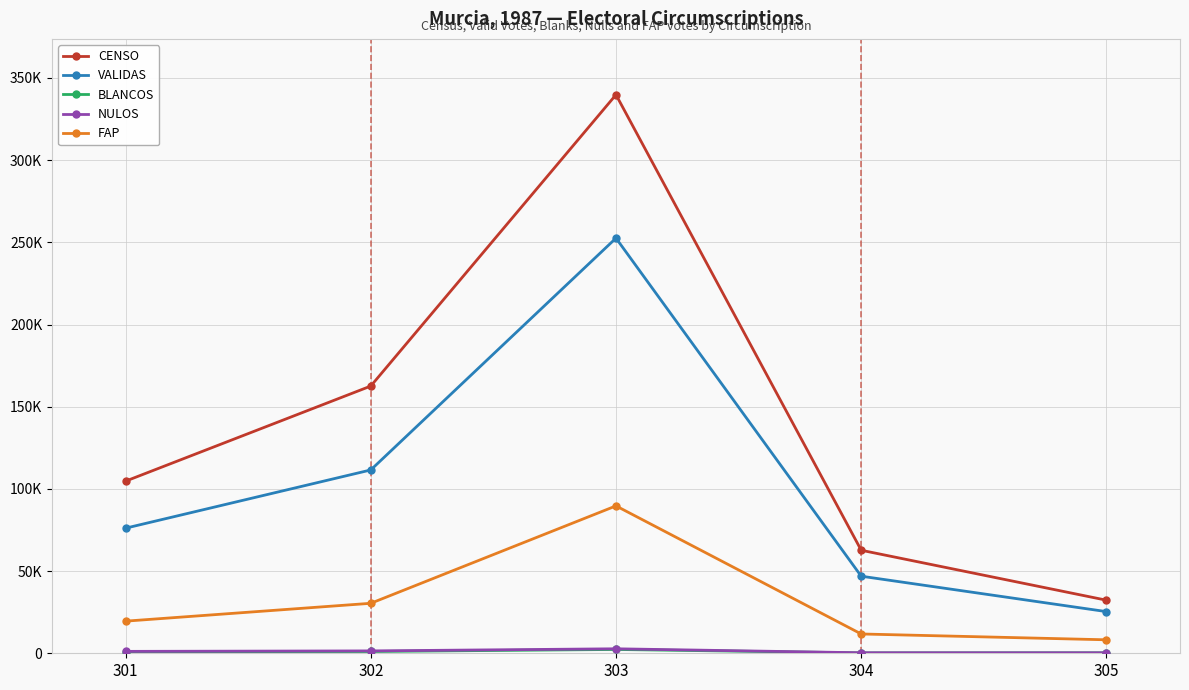

Is this an area chart (filled region under the line)?

No